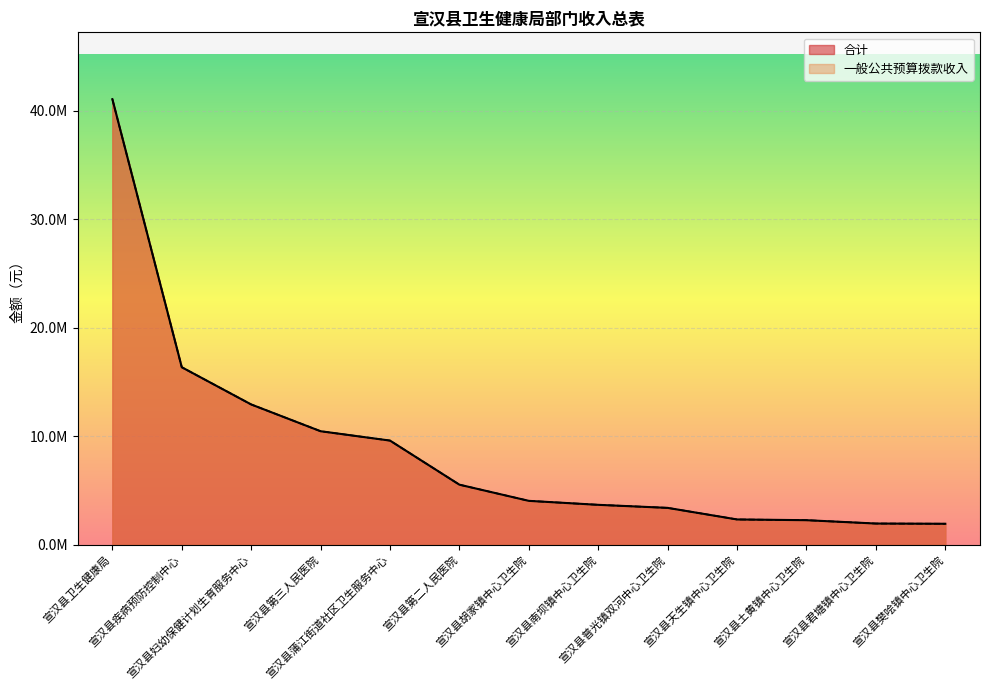

True or false: 合计 has a value of 7192760.3 at 宣汉县胡家镇中心卫生院.

False